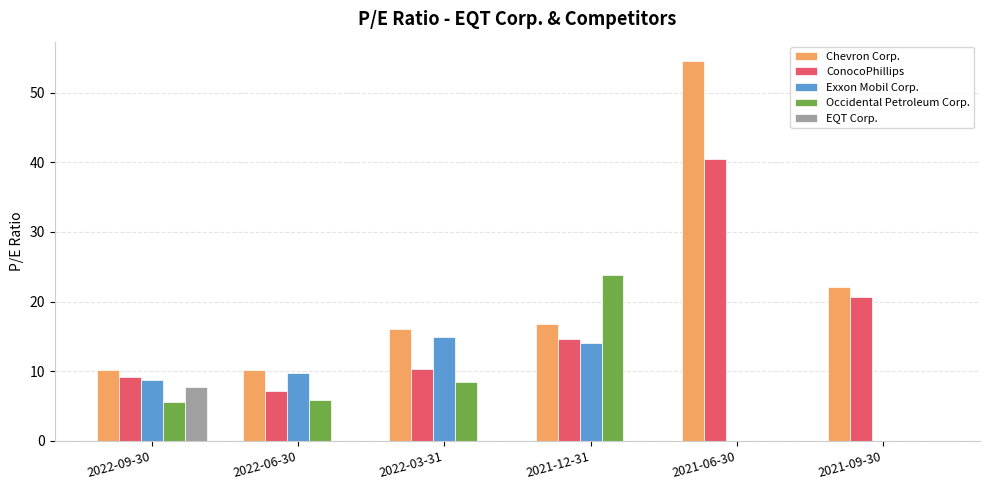

Which series has the largest total across all categories?

Chevron Corp.